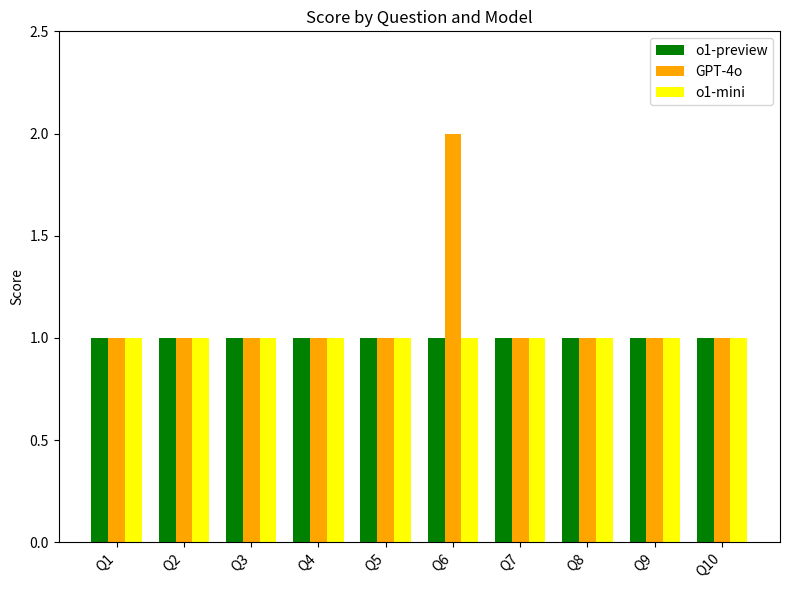

What are all the series names shown in the legend?

o1-preview, GPT-4o, o1-mini